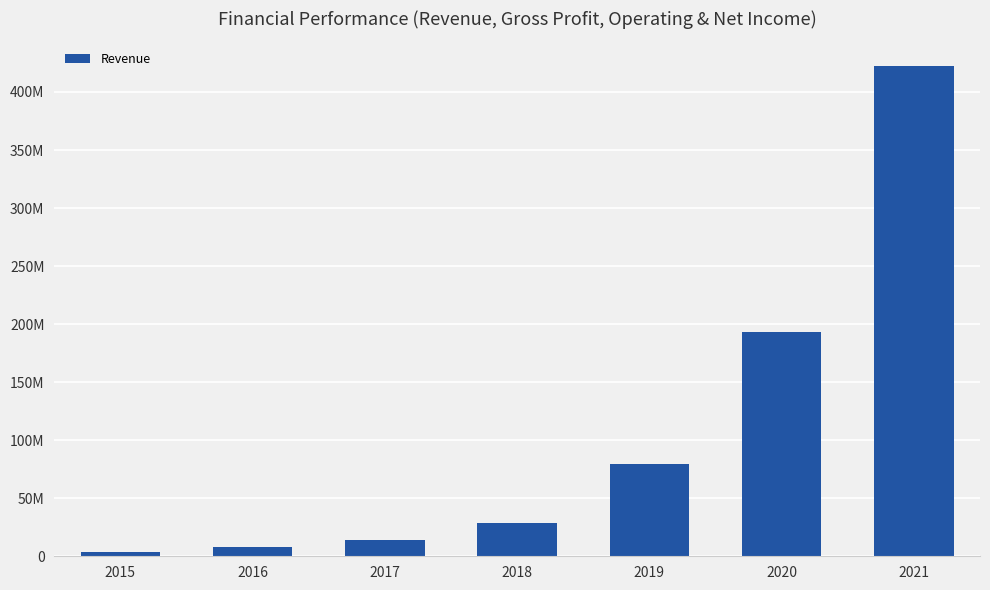

What is the maximum value shown in the chart?

422489000